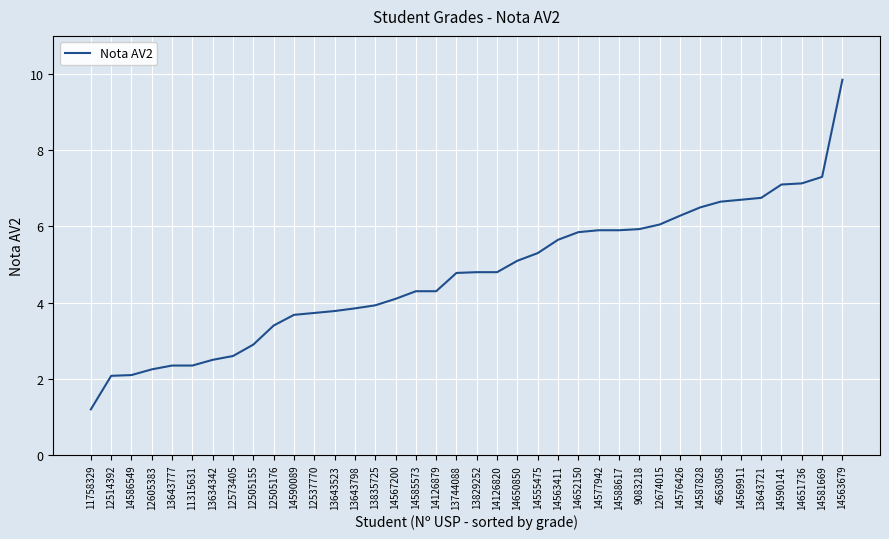

How many lines are shown in the chart?

1